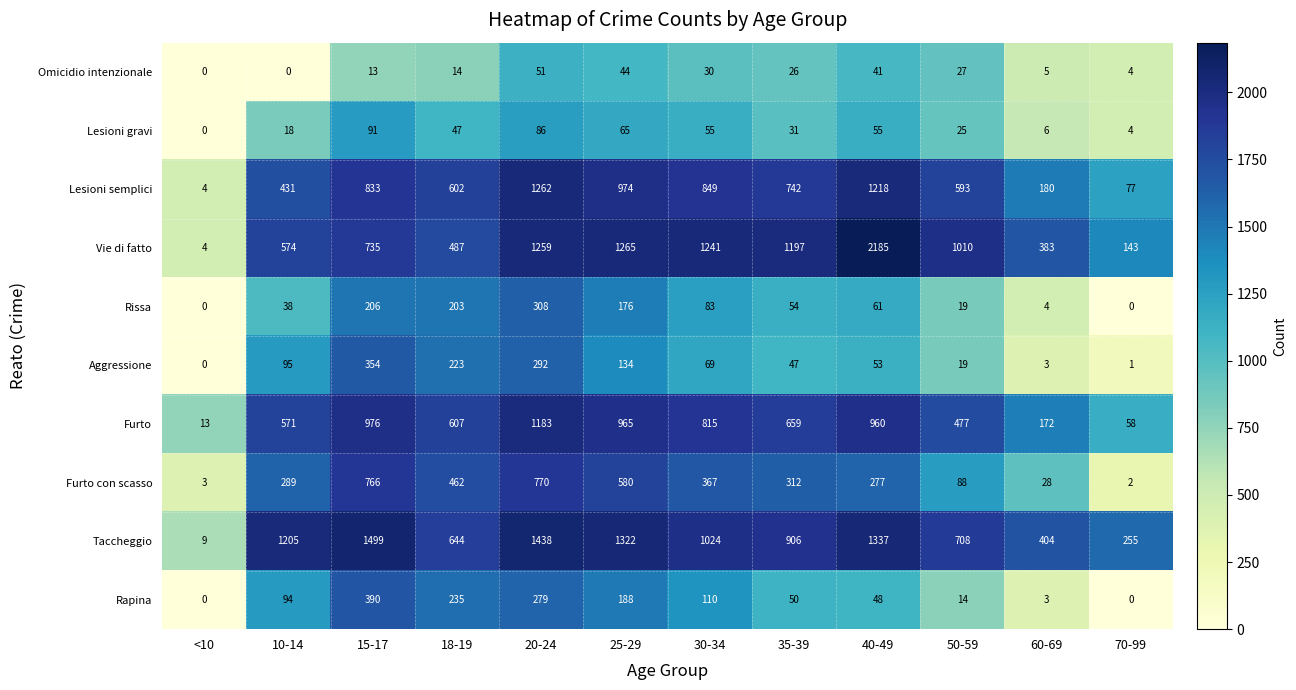

What is the total value across all series at 35-39?

4024